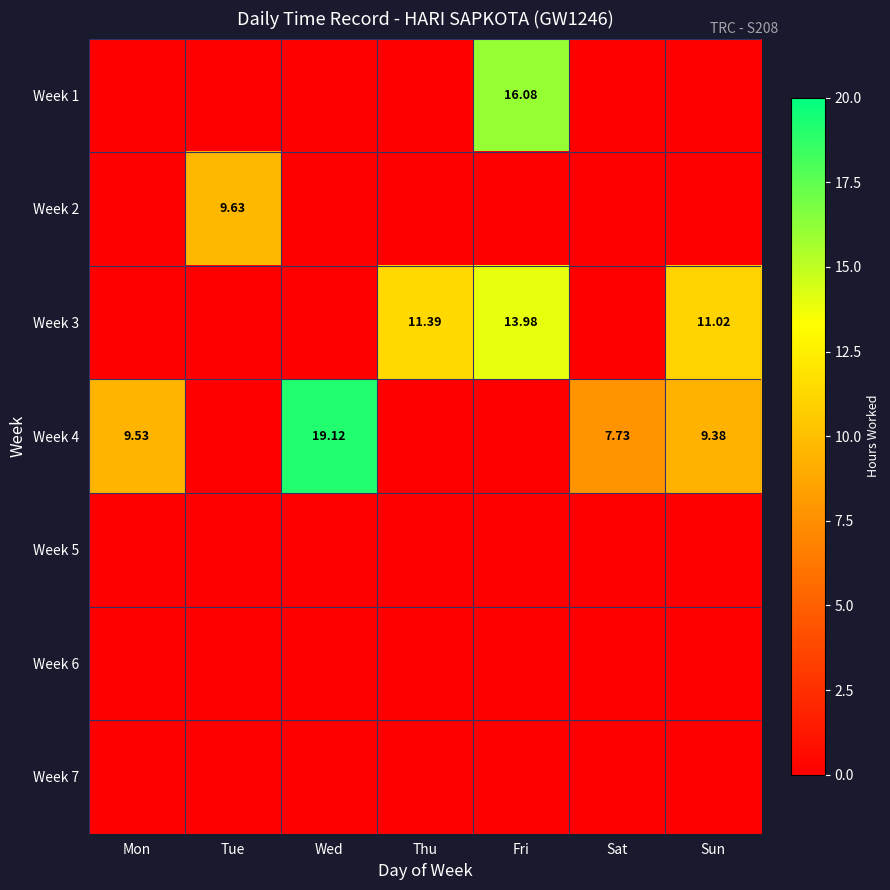

The value of Week 4 at Sun is 9.4. True or false?

True